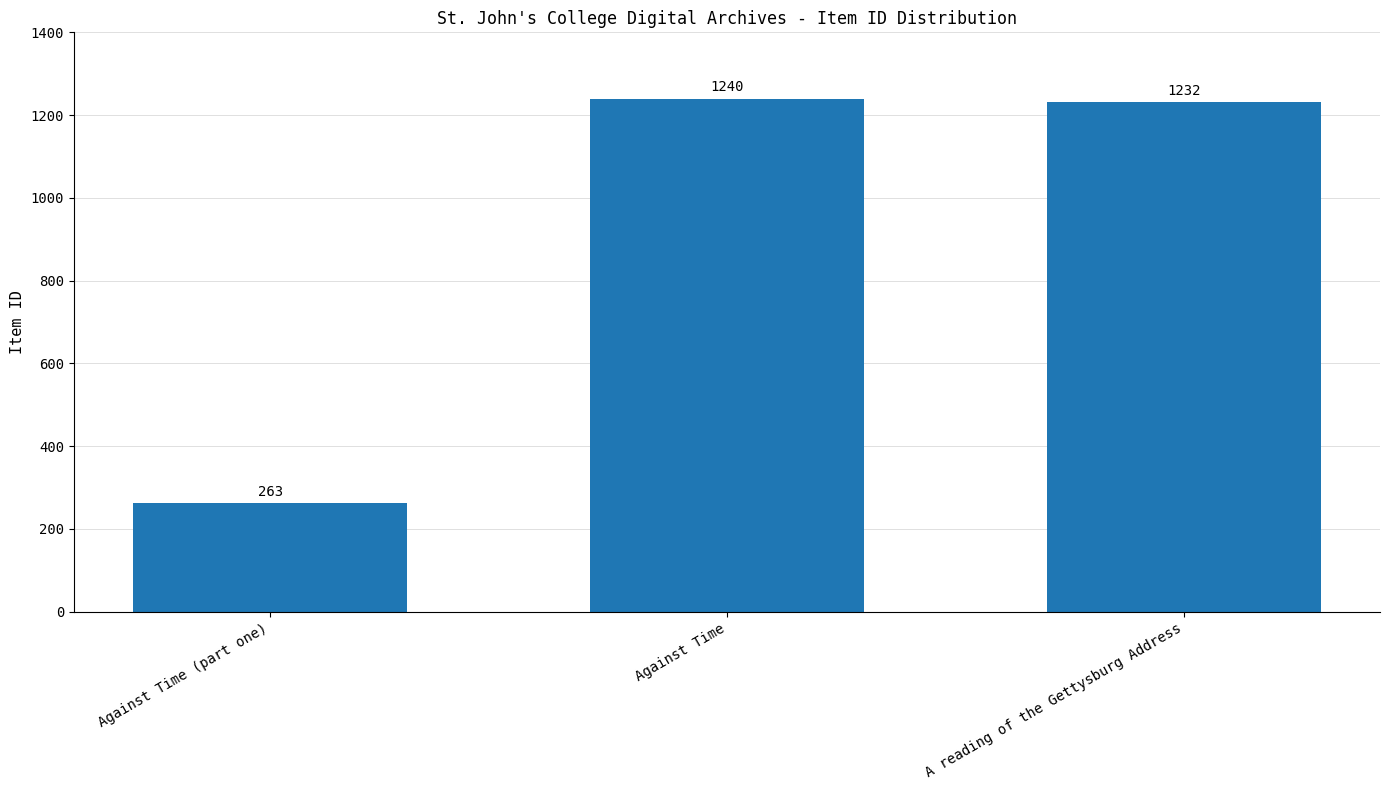

How many distinct data groups are displayed?

1